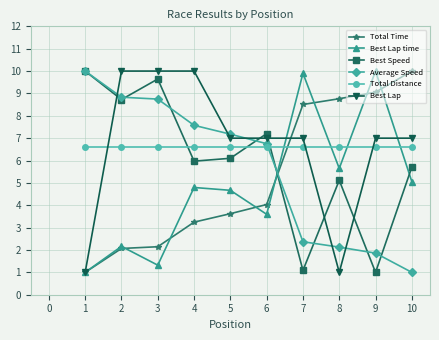

The value of Best Speed at 5 is 1.5. True or false?

False